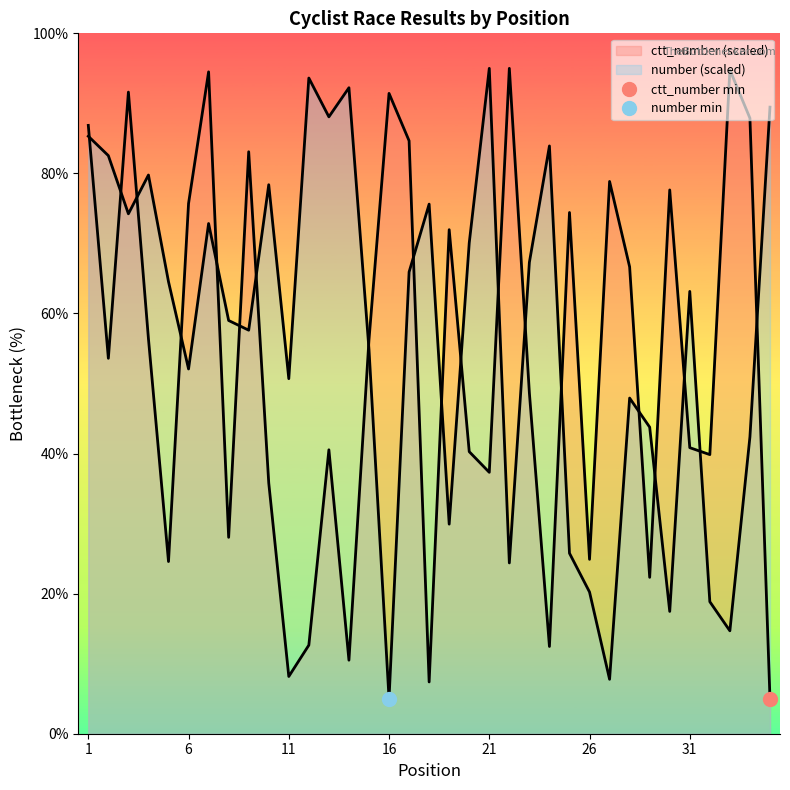

Where is number nearest to the value 50?

11